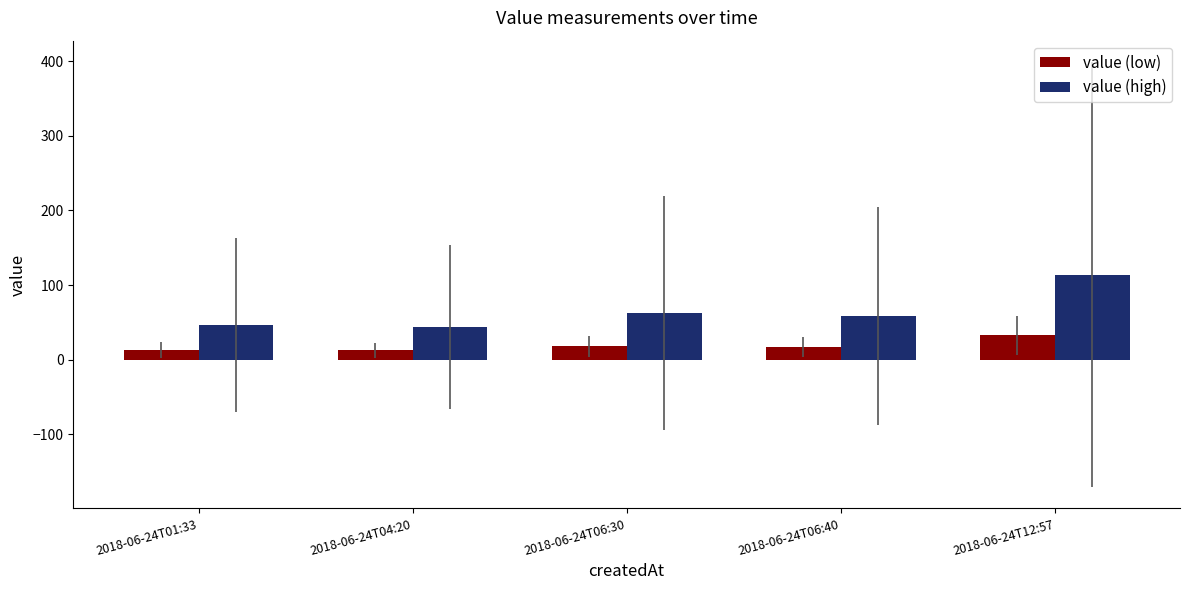

What is the greatest value displayed?

114.1